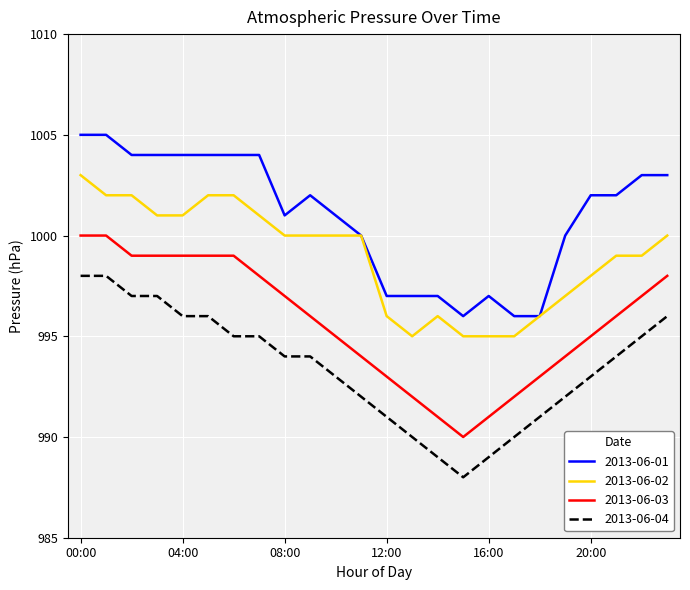

Which series has the largest total across all categories?

2013-06-01